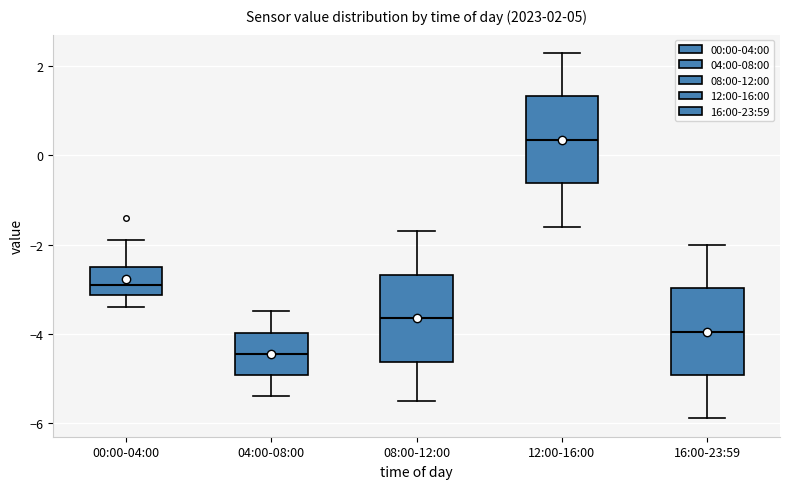

Which box has the highest median line?

12:00-16:00